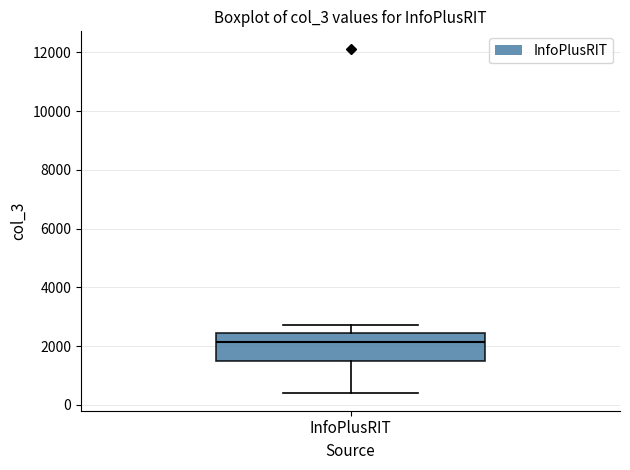

Read this box plot against the y-axis: the position of the median line, the range covered by the box, and the ends of both whiskers. The values are not printed on the chart, so give them approximately, as read against the axis.

median 2200, box 1400 to 2400, whiskers 400 to 2800